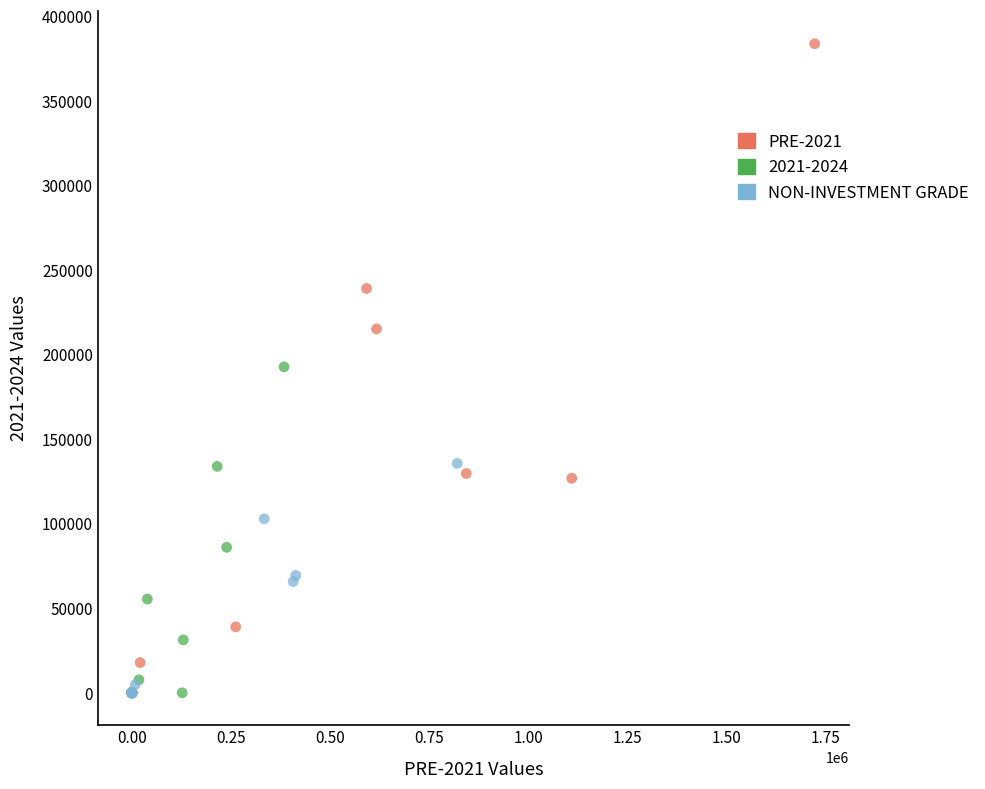

What are all the series names shown in the legend?

PRE-2021, 2021-2024, NON-INVESTMENT GRADE